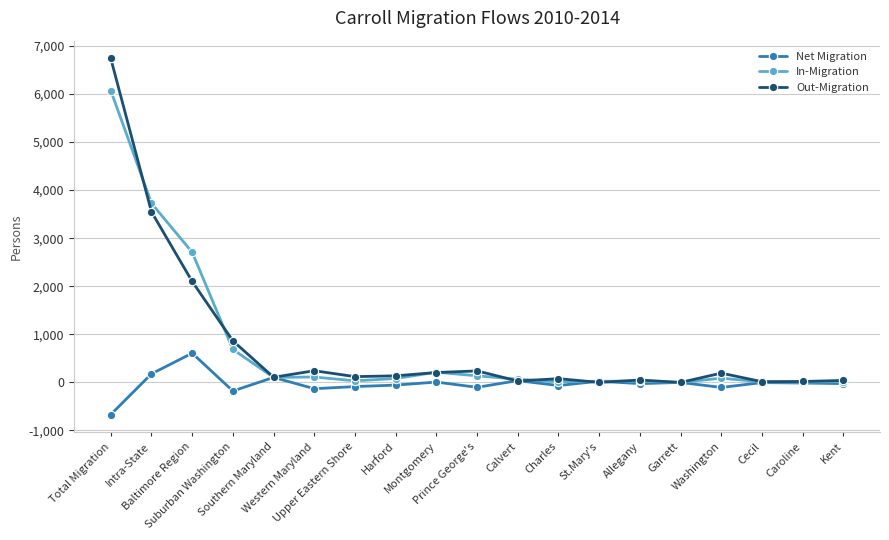

What is the label of the 15th point from the right?

Southern Maryland